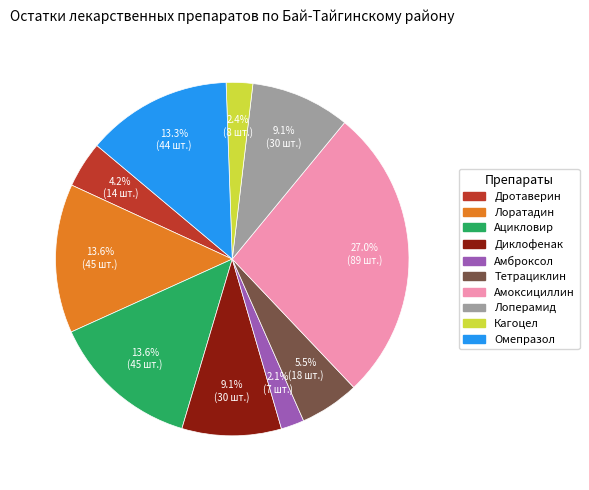

Does any single category account for the majority?

No